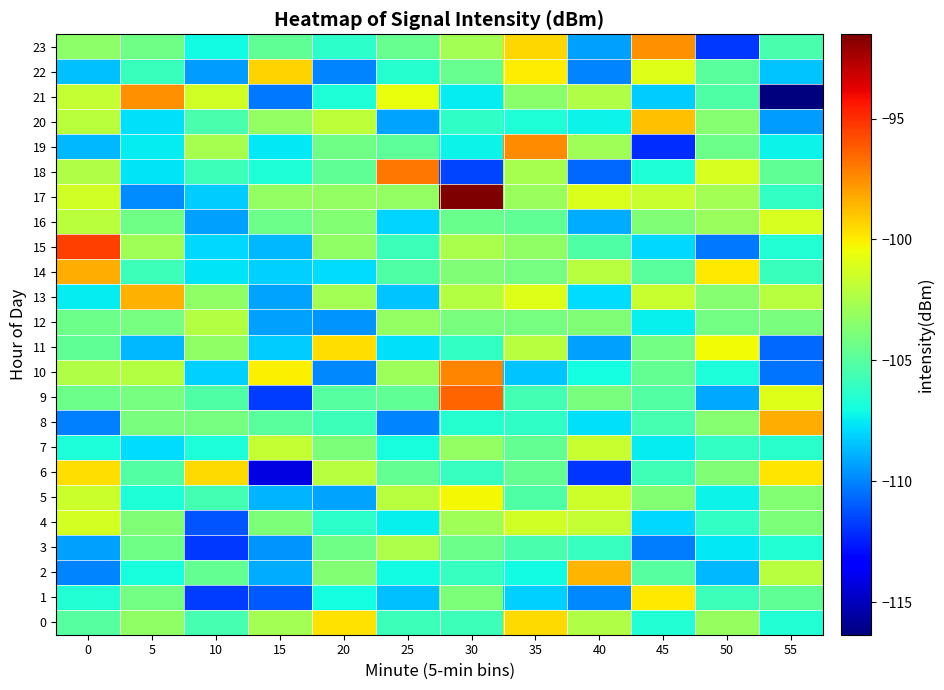

Which category has the highest value across all series?

30